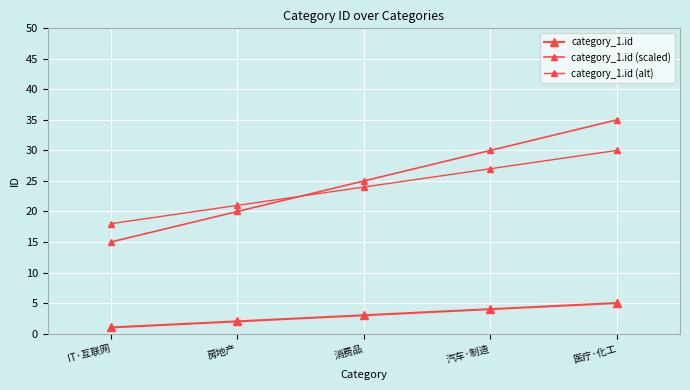

What is the difference between the highest and lowest values at IT·互联网?

17